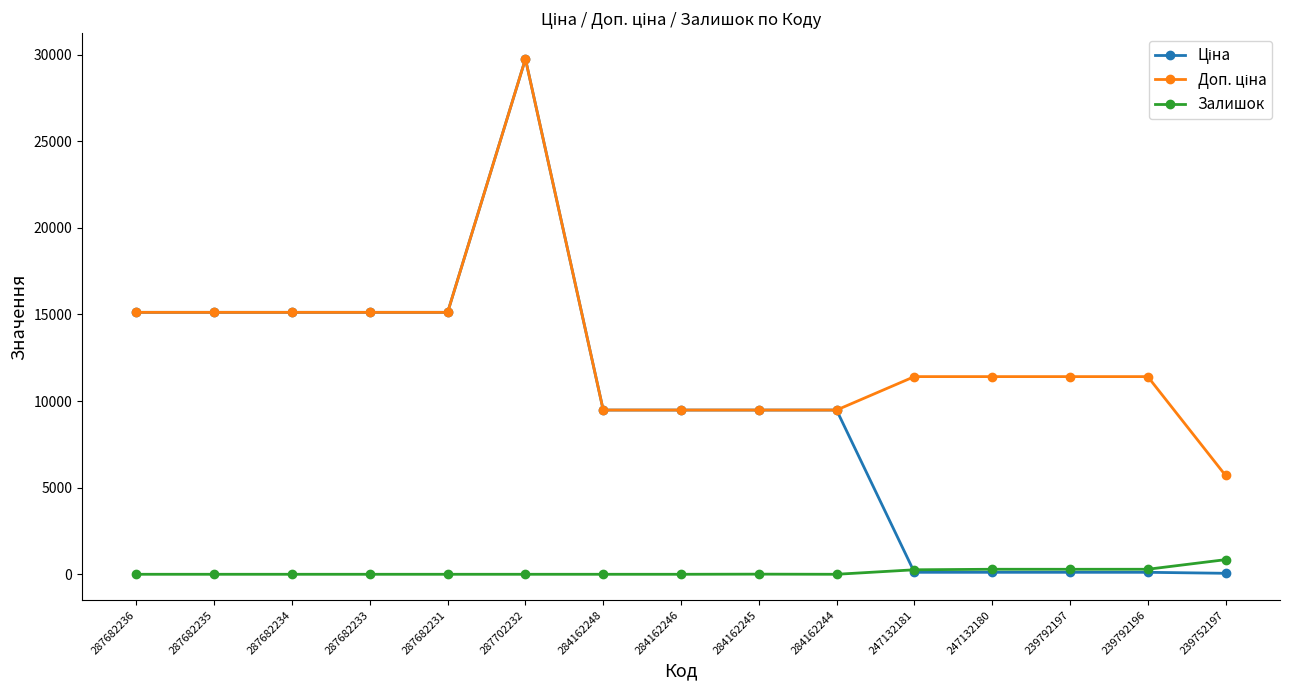

What is the difference between the second highest and second lowest values in the Залишок series?

290.0